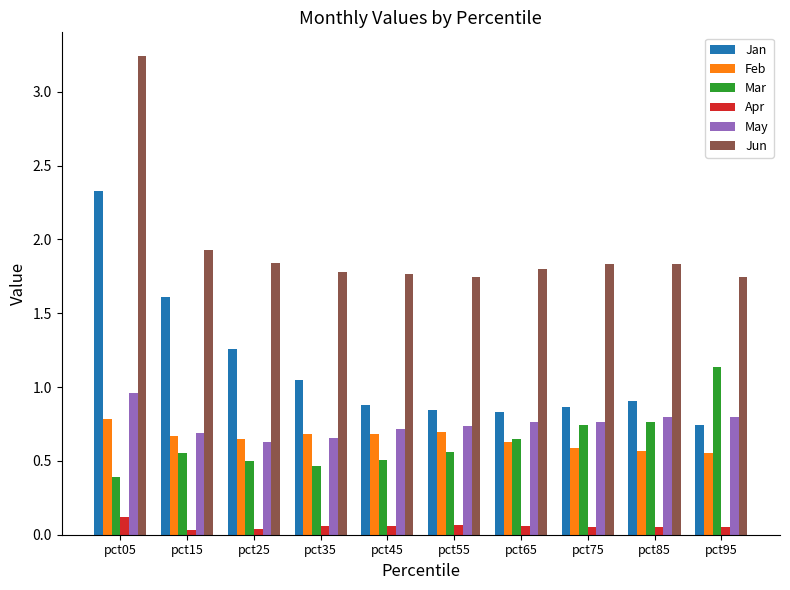

Between pct05 and pct65, which series saw the biggest shift?

Jan